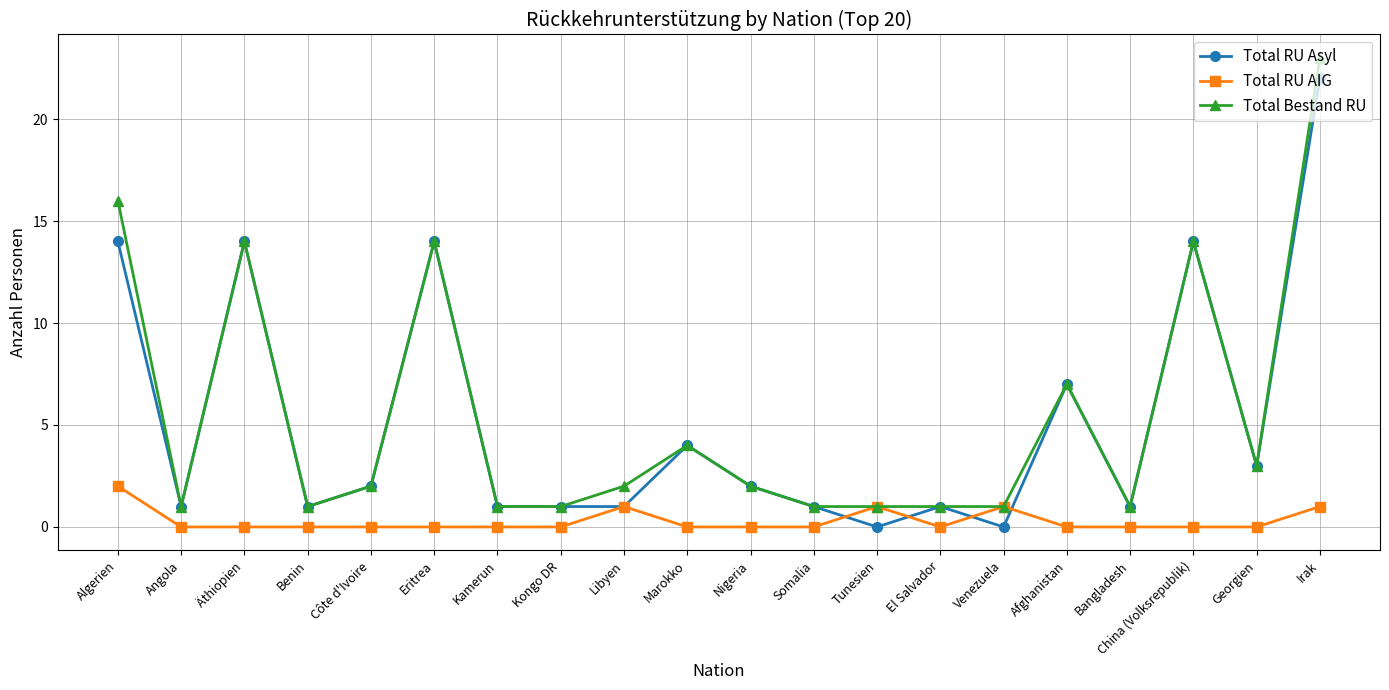

Where is the first local minimum for Total Bestand RU?

Angola